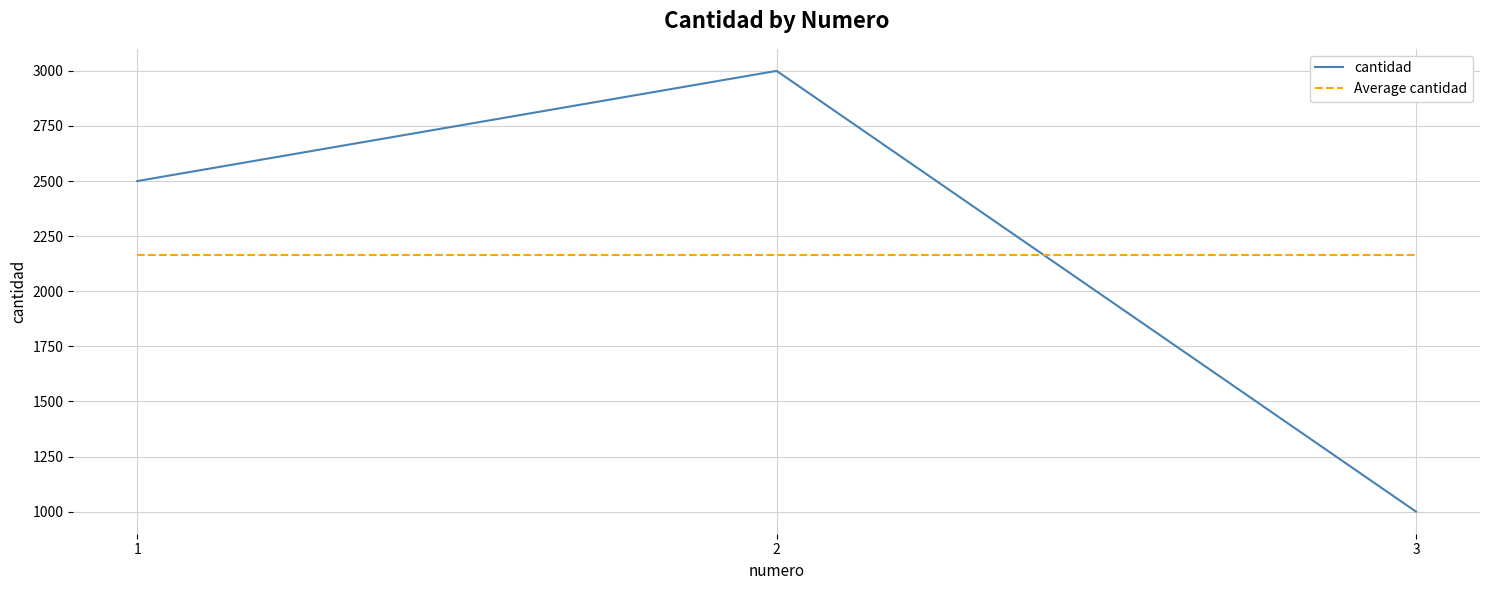

What is the difference between the highest and lowest values at 1?

333.3